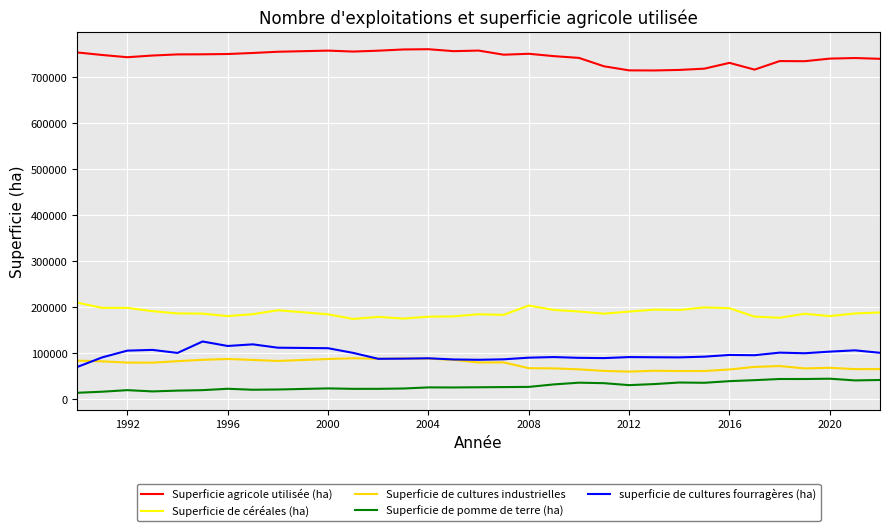

Which series has the largest total across all categories?

Superficie agricole utilisée (ha)